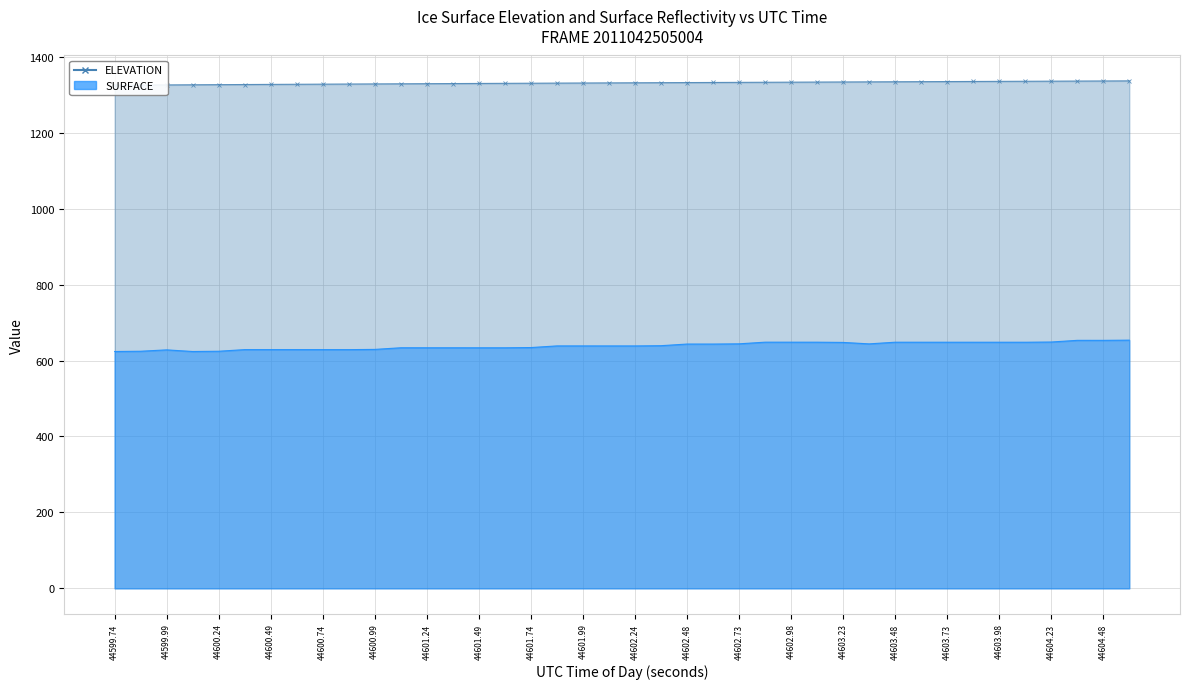

True or false: ELEVATION has more than 0 points higher than both neighbors.

False